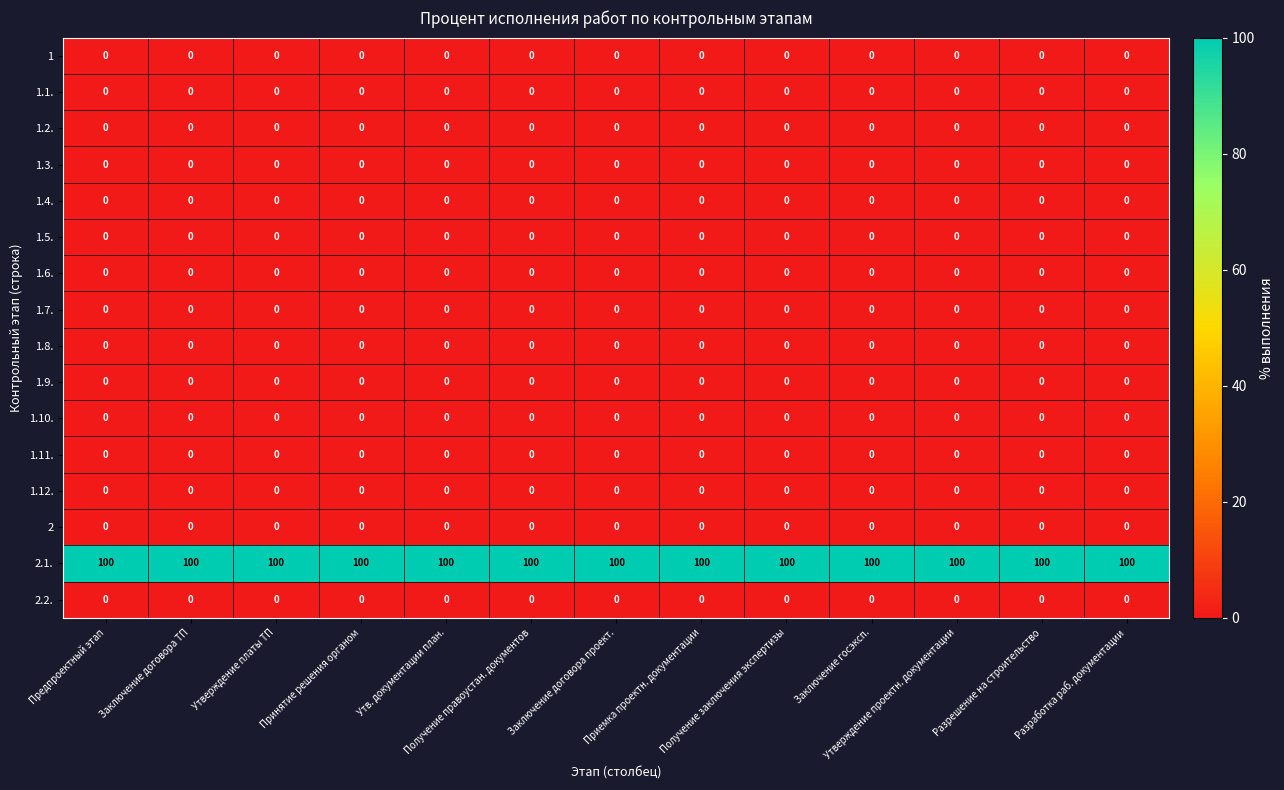

Count the number of data series in this chart.

16